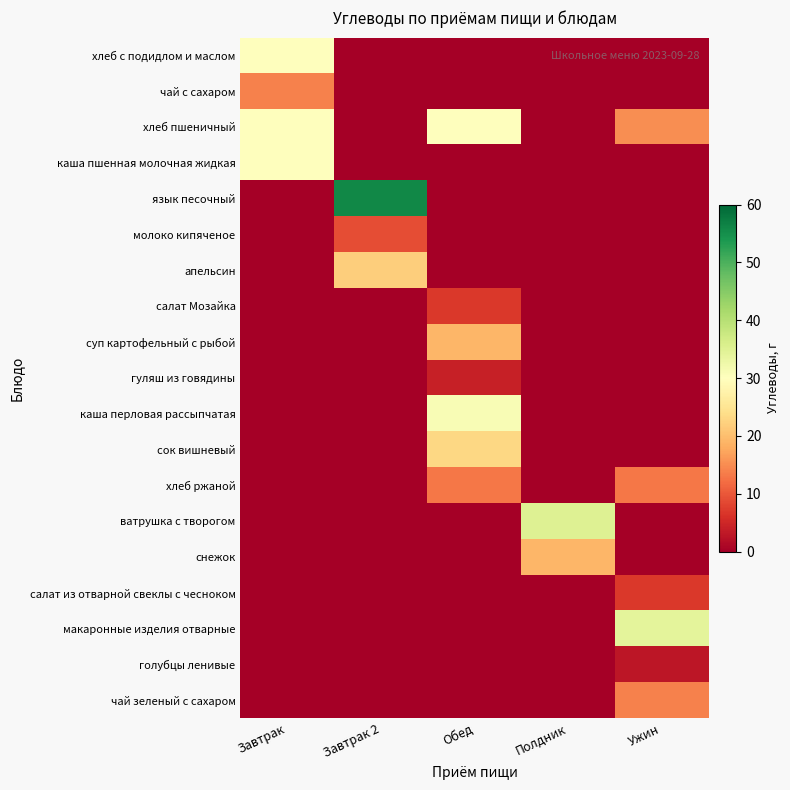

Reading left to right, extract all data points from this chart.

хлеб с подидлом и маслом: Завтрак=30	Завтрак 2=0	Обед=0	Полдник=0	Ужин=0
чай с сахаром: Завтрак=14	Завтрак 2=0	Обед=0	Полдник=0	Ужин=0
хлеб пшеничный: Завтрак=30	Завтрак 2=0	Обед=30	Полдник=0	Ужин=15
каша пшенная молочная жидкая: Завтрак=30	Завтрак 2=0	Обед=0	Полдник=0	Ужин=0
язык песочный: Завтрак=0	Завтрак 2=56	Обед=0	Полдник=0	Ужин=0
молоко кипяченое: Завтрак=0	Завтрак 2=9	Обед=0	Полдник=0	Ужин=0
апельсин: Завтрак=0	Завтрак 2=22	Обед=0	Полдник=0	Ужин=0
салат Мозайка: Завтрак=0	Завтрак 2=0	Обед=7	Полдник=0	Ужин=0
суп картофельный с рыбой: Завтрак=0	Завтрак 2=0	Обед=19	Полдник=0	Ужин=0
гуляш из говядины: Завтрак=0	Завтрак 2=0	Обед=4	Полдник=0	Ужин=0
каша перловая рассыпчатая: Завтрак=0	Завтрак 2=0	Обед=31	Полдник=0	Ужин=0
сок вишневый: Завтрак=0	Завтрак 2=0	Обед=23	Полдник=0	Ужин=0
хлеб ржаной: Завтрак=0	Завтрак 2=0	Обед=13	Полдник=0	Ужин=13
ватрушка с творогом: Завтрак=0	Завтрак 2=0	Обед=0	Полдник=35	Ужин=0
снежок: Завтрак=0	Завтрак 2=0	Обед=0	Полдник=19	Ужин=0
салат из отварной свеклы с чесноком: Завтрак=0	Завтрак 2=0	Обед=0	Полдник=0	Ужин=7
макаронные изделия отварные: Завтрак=0	Завтрак 2=0	Обед=0	Полдник=0	Ужин=34
голубцы ленивые: Завтрак=0	Завтрак 2=0	Обед=0	Полдник=0	Ужин=3
чай зеленый с сахаром: Завтрак=0	Завтрак 2=0	Обед=0	Полдник=0	Ужин=14